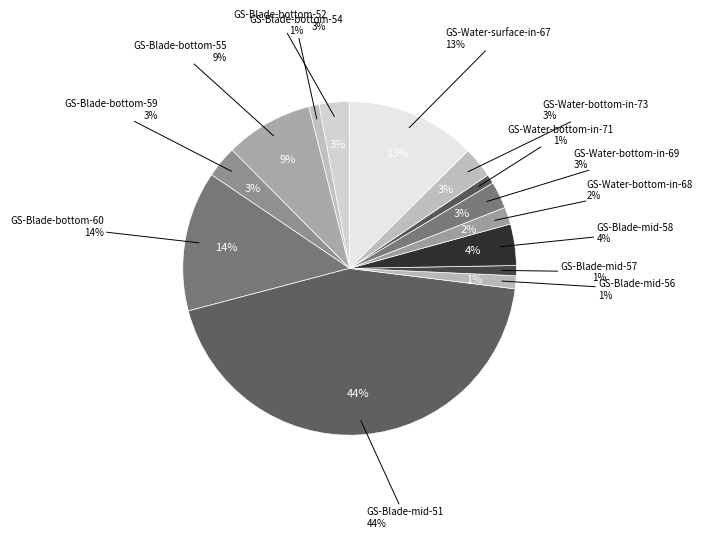

Is there any slice that represents more than half of the pie?

No